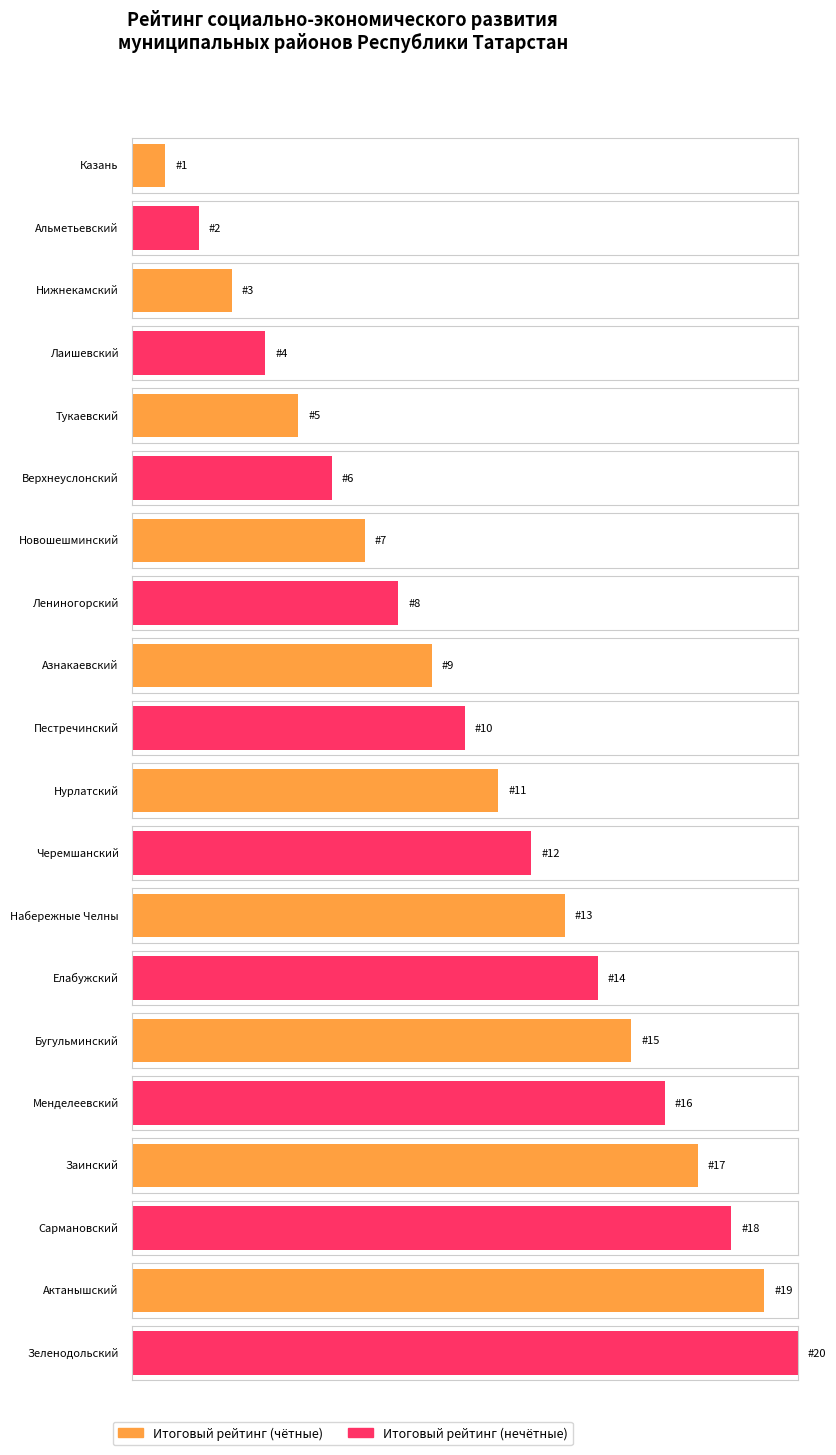

Which category has the highest value across all series?

Зеленодольский